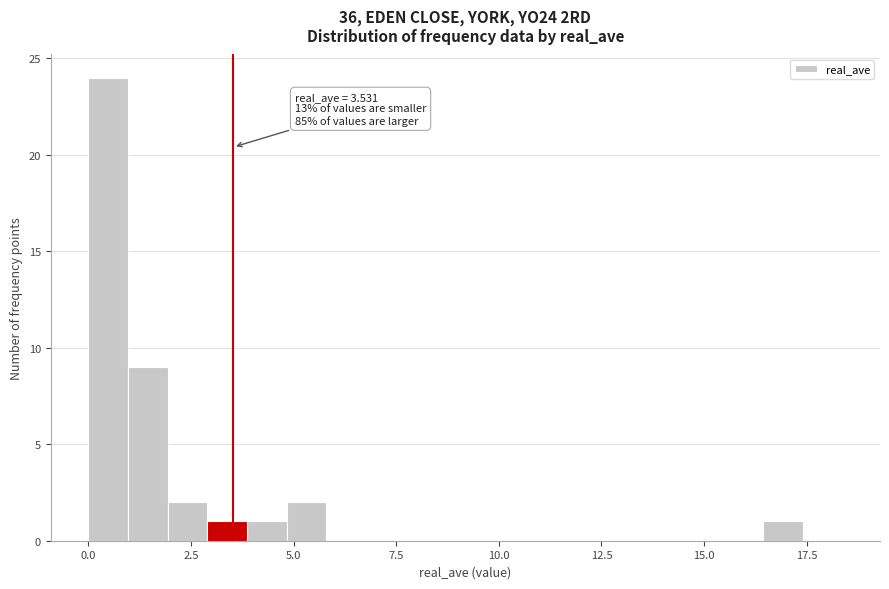

Read against the x-axis, roughly where is the centre of the tallest bar?

0.5